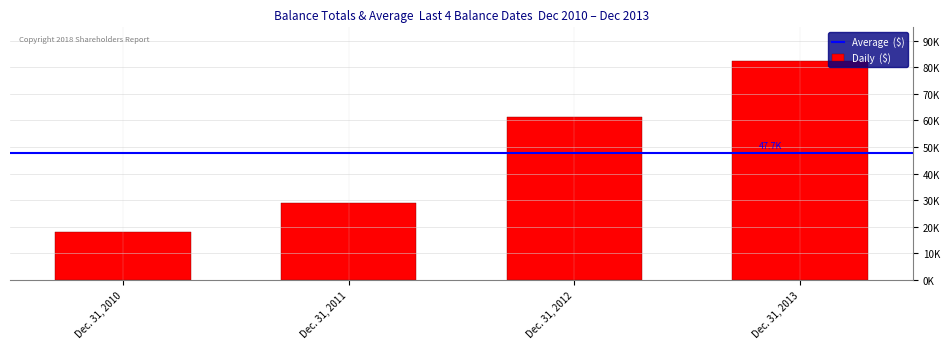

What is the minimum value shown in the chart?

18136